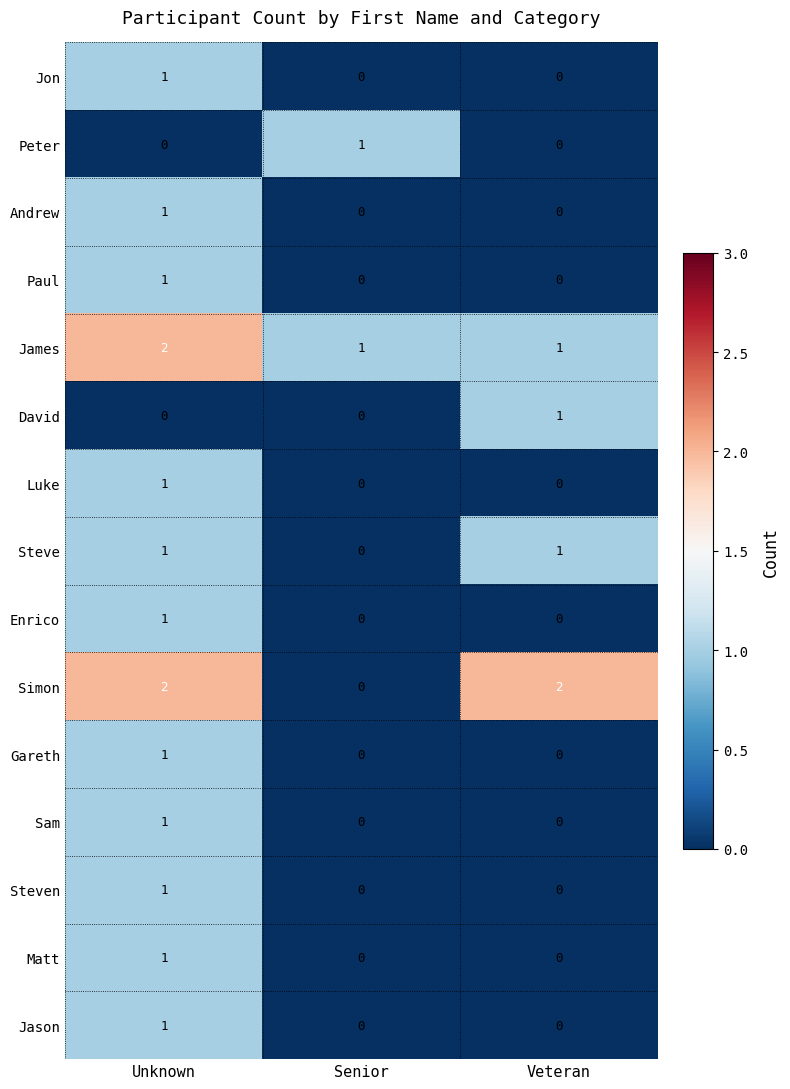

Which category has the highest value in the Sam series?

Unknown